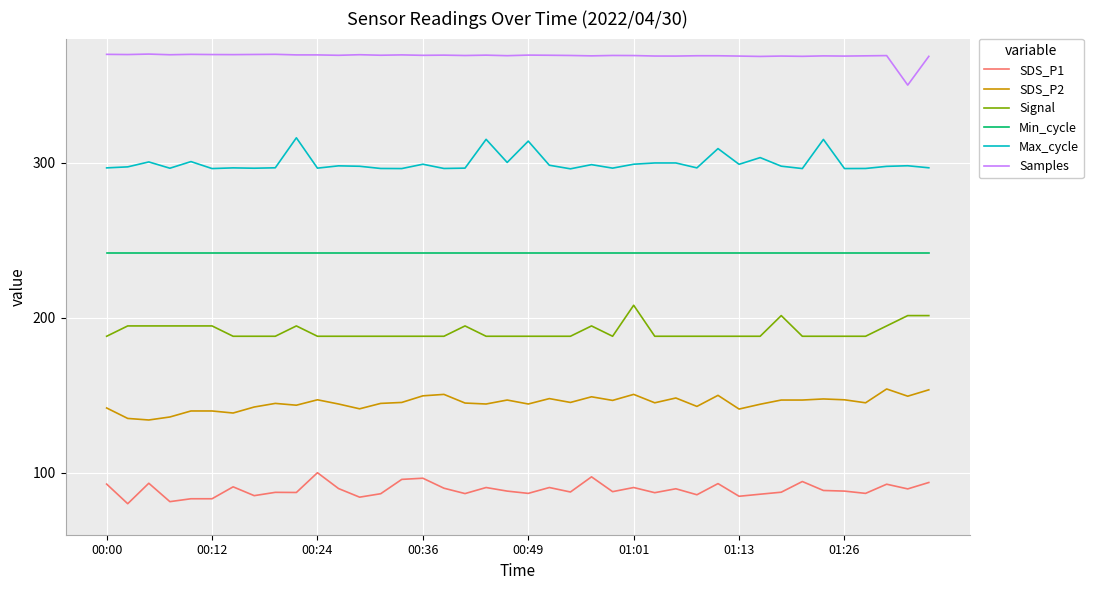

What is the maximum value for Max_cycle?

316.0